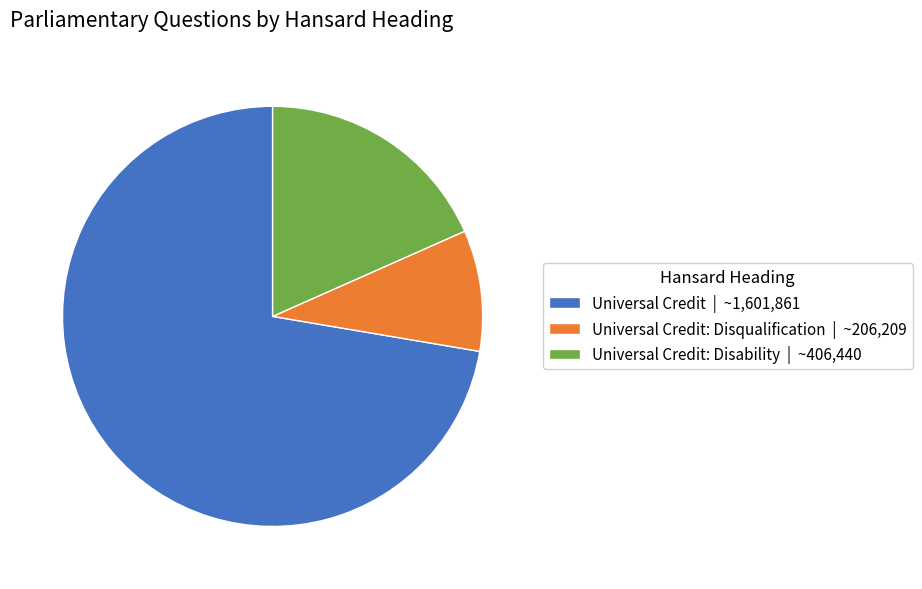

Is it true that Universal Credit: Disqualification | ~206,209 is 1% of the pie?

False